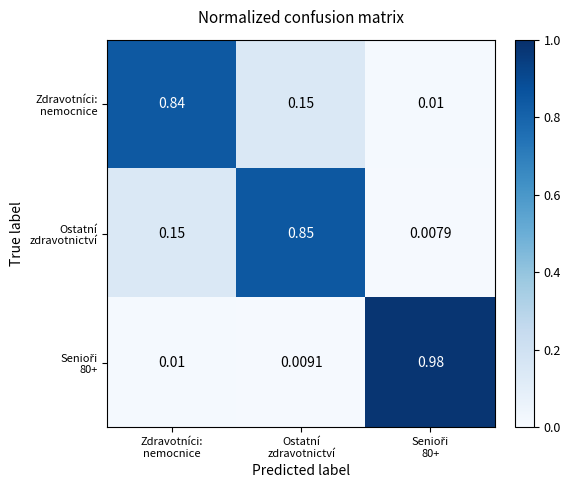

At how many categories does at least one series exceed 0?

3